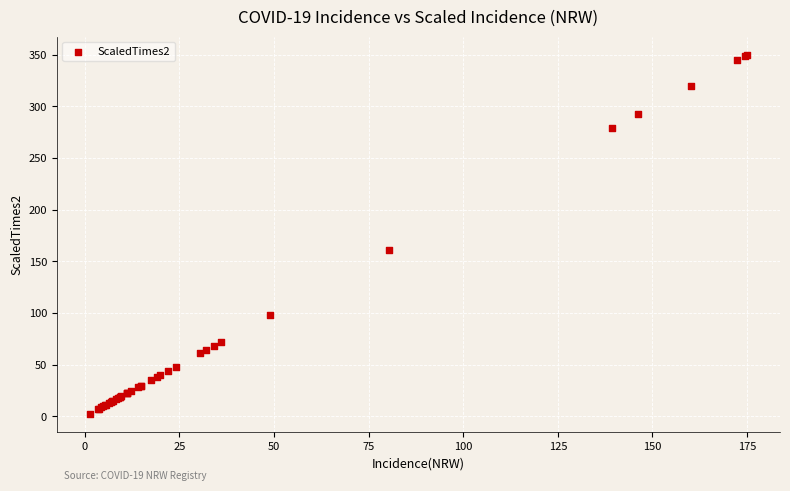

What Y value in the scatter plot is closest to 176?

161.0